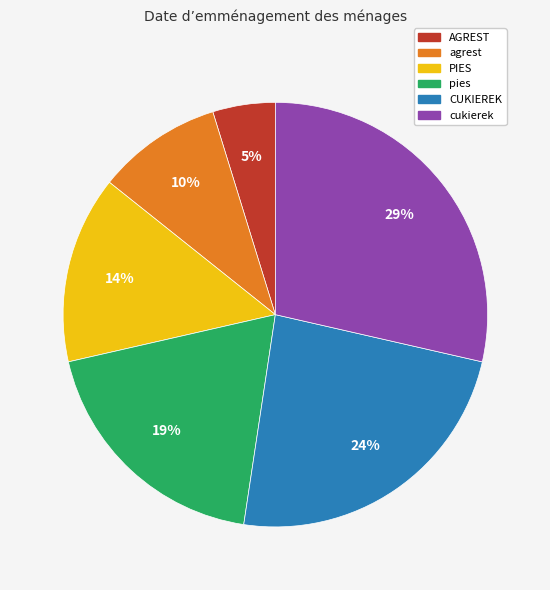

How many segments does this pie chart have?

6